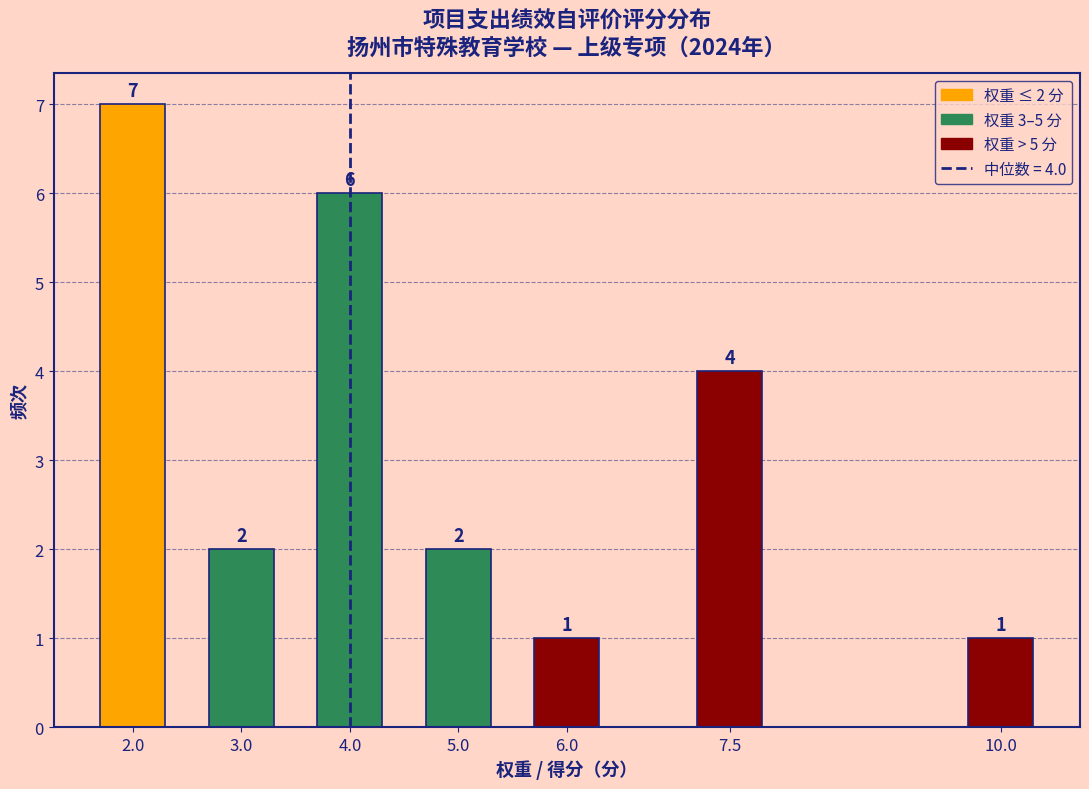

Reading left to right, list all the values displayed in this chart.

7	2	6	2	1	4	1